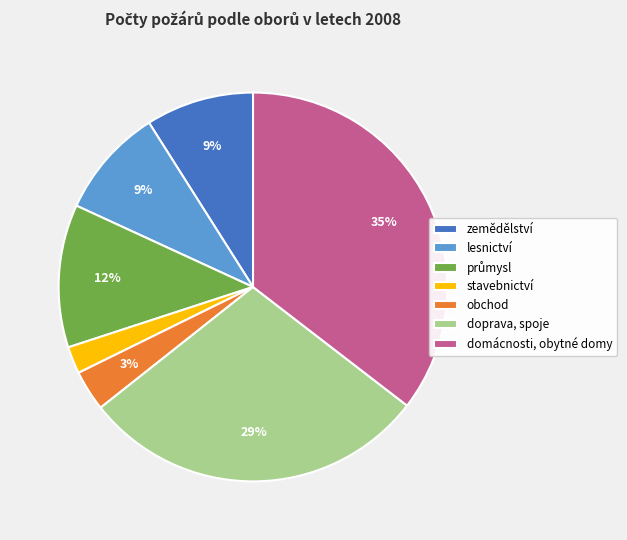

How many segments does this pie chart have?

7